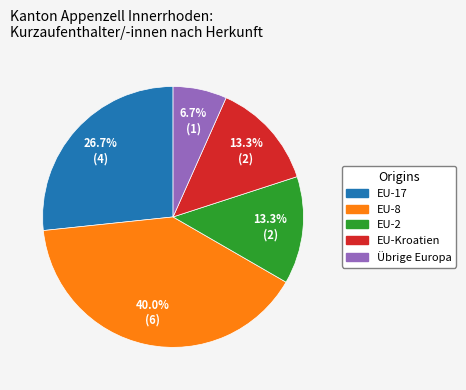

What is the smallest slice in the pie chart?

Übrige Europa